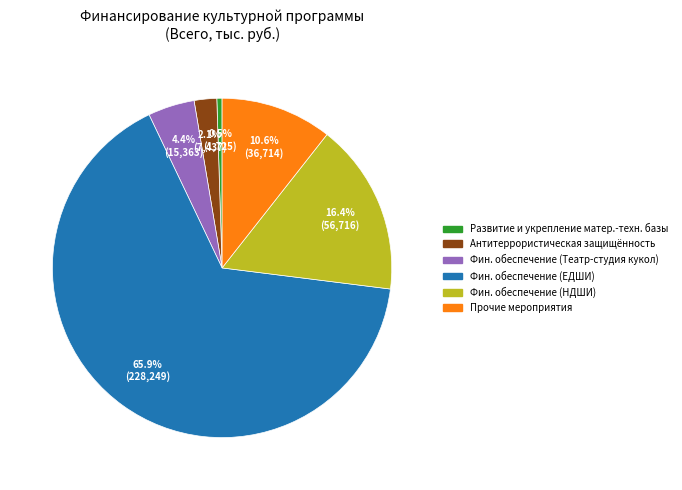

Does any single category account for the majority?

Yes